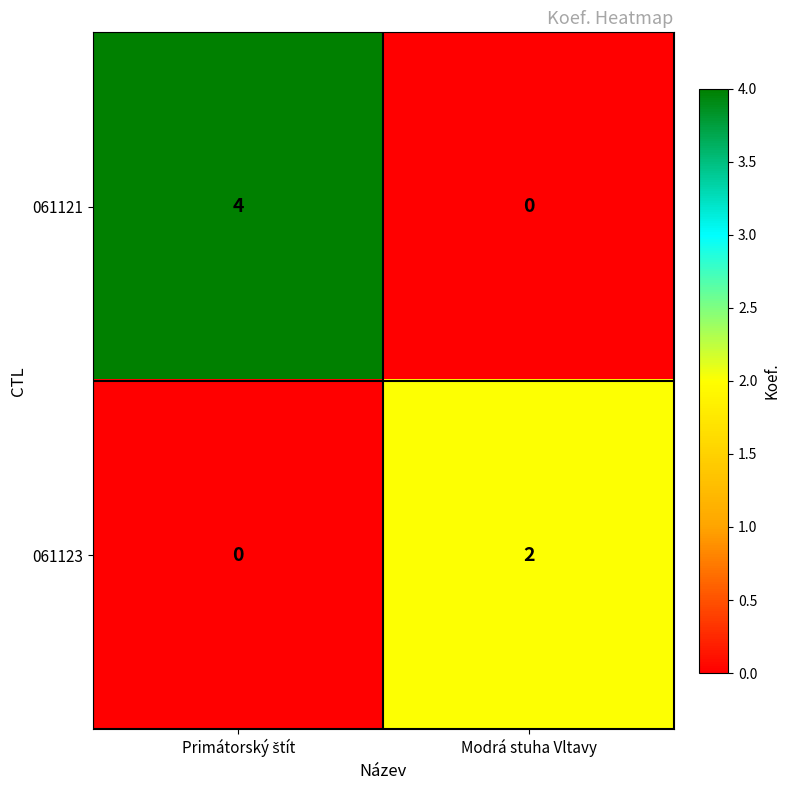

Reading right to left, list all the values displayed in this chart.

061121: 0	4
061123: 2	0